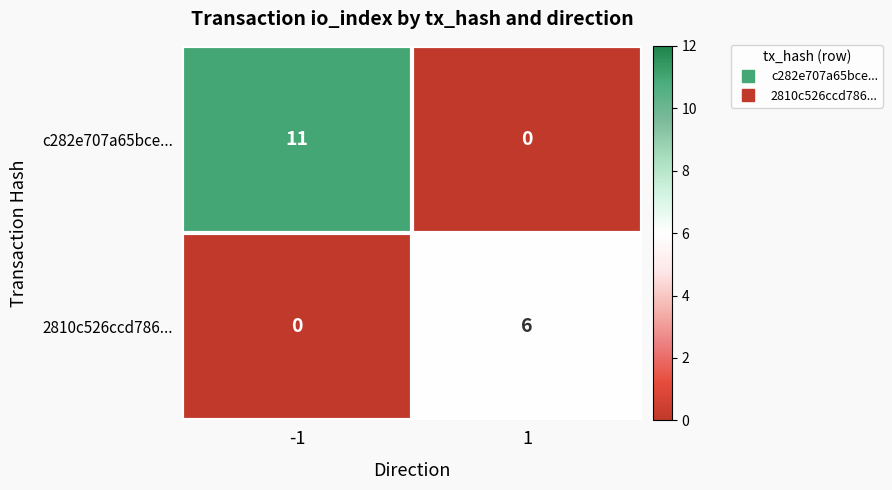

The value of c282e707a65bce... at -1 is 4. True or false?

False